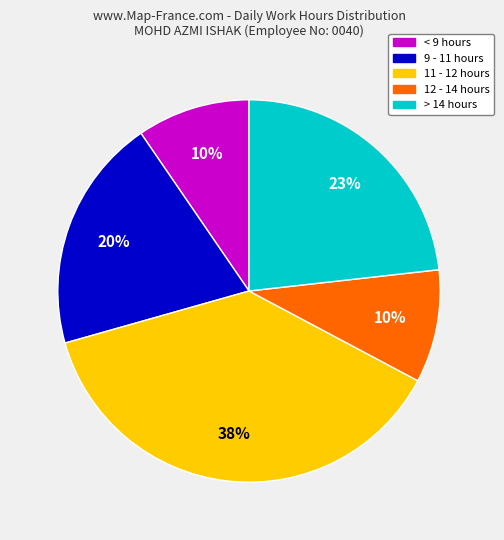

To the nearest percent, what is the difference between the largest and smallest slice percentages?

28%